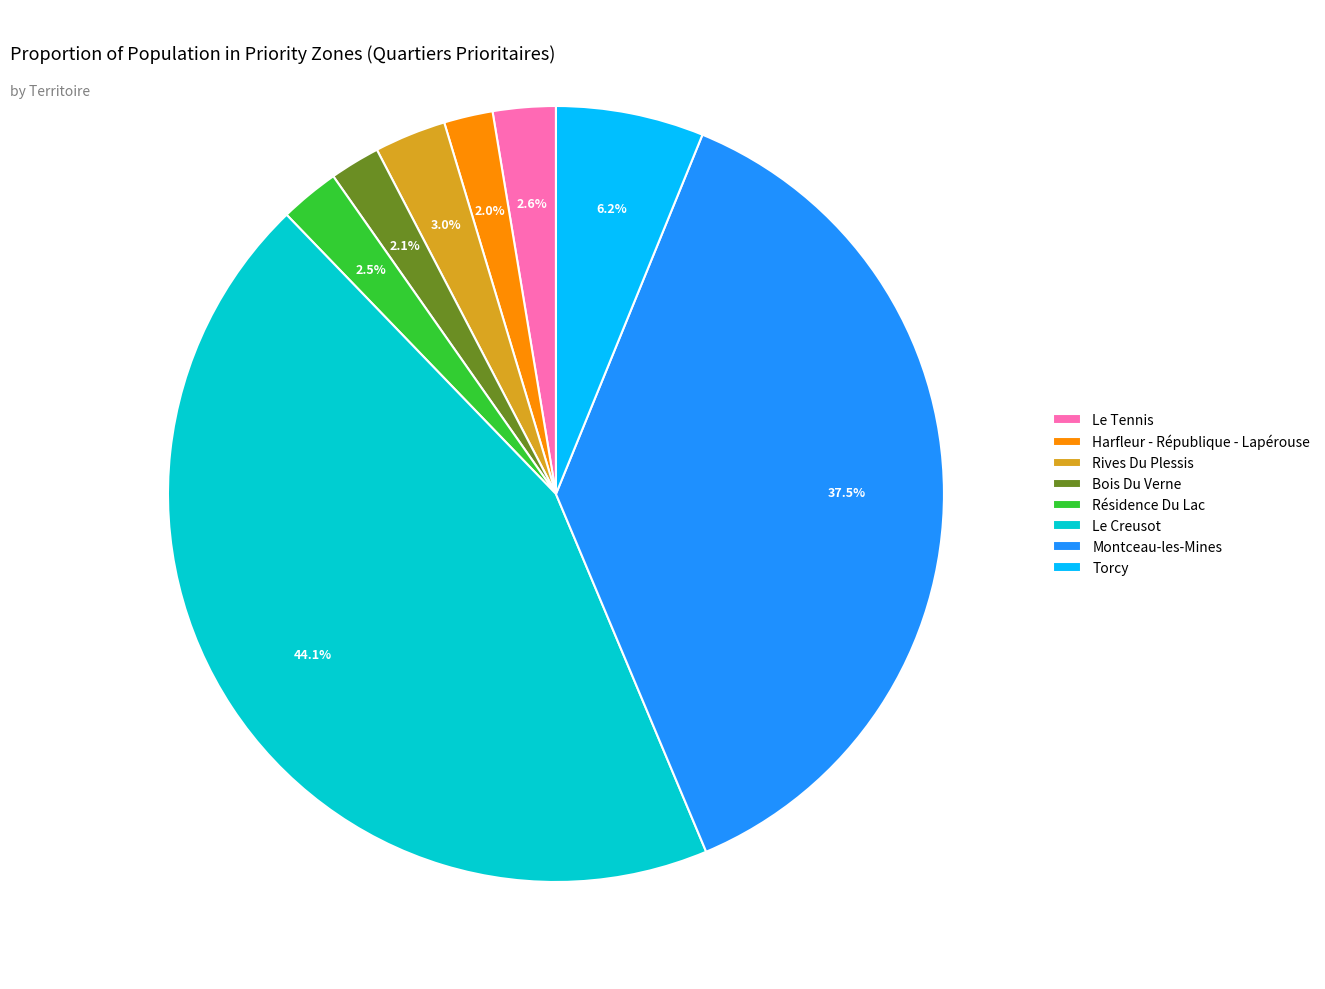

To the nearest percent, what percentage of the pie is Le Tennis?

3%